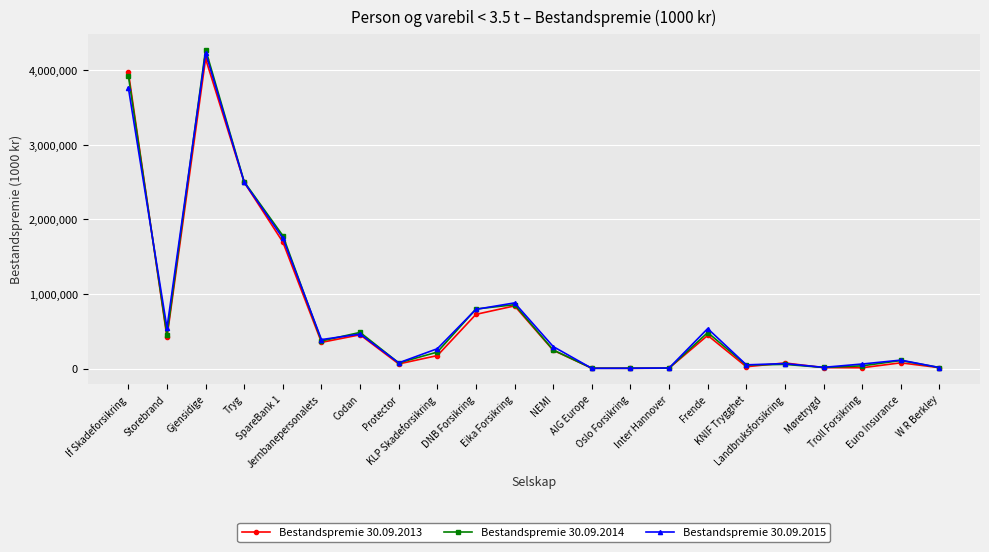

Between SpareBank 1 and Troll Forsikring, which series saw the biggest shift?

Bestandspremie 30.09.2014